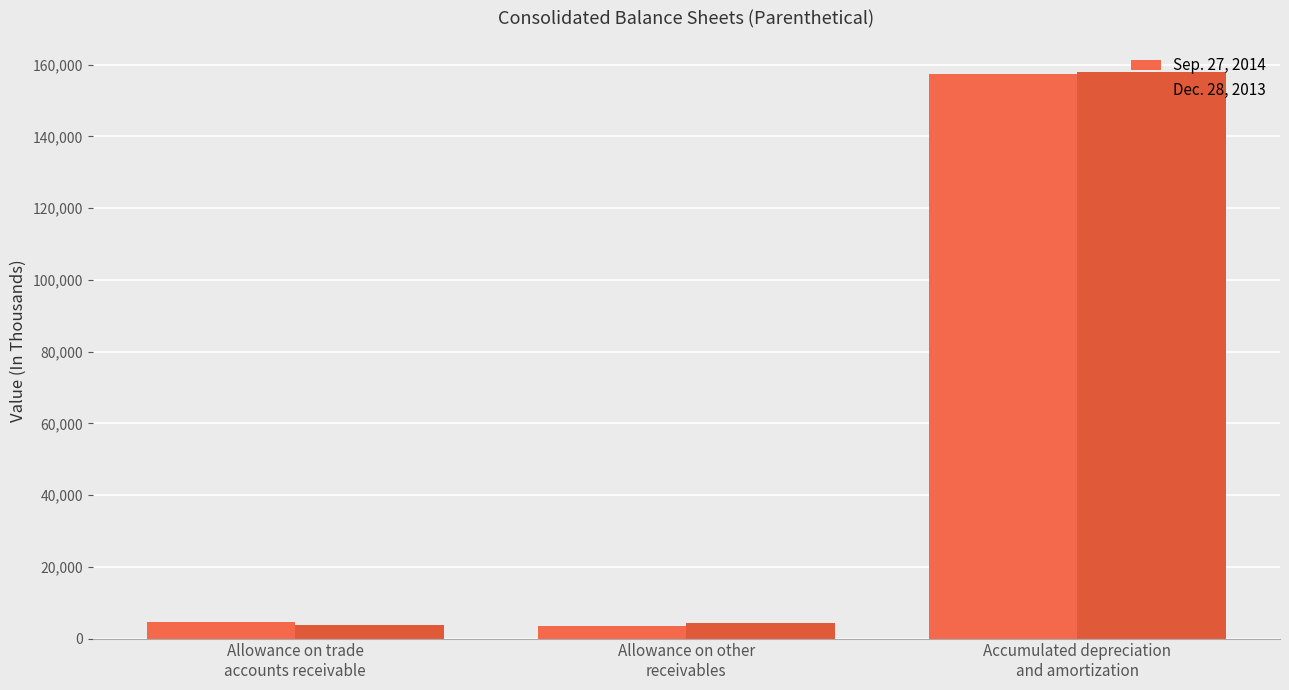

What are all the series names shown in the legend?

Sep. 27, 2014, Dec. 28, 2013